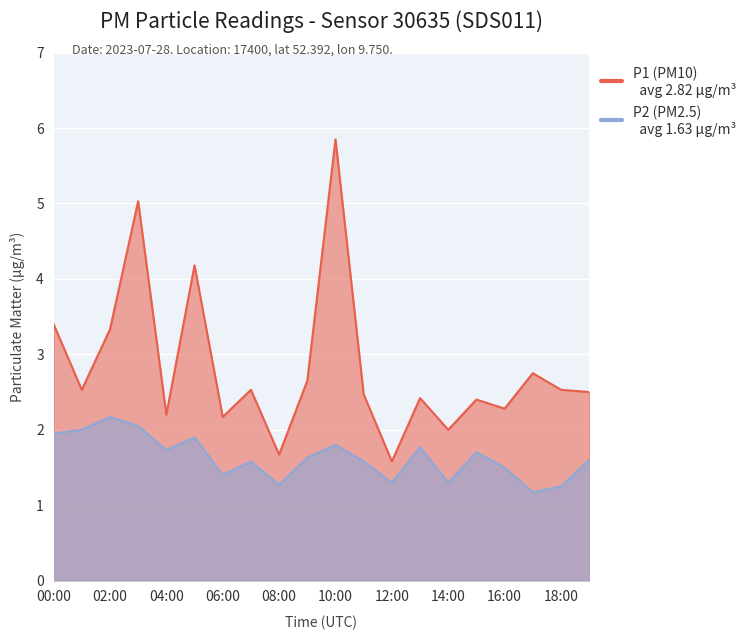

Rank the series by their maximum value, from highest to lowest.

P1, P2